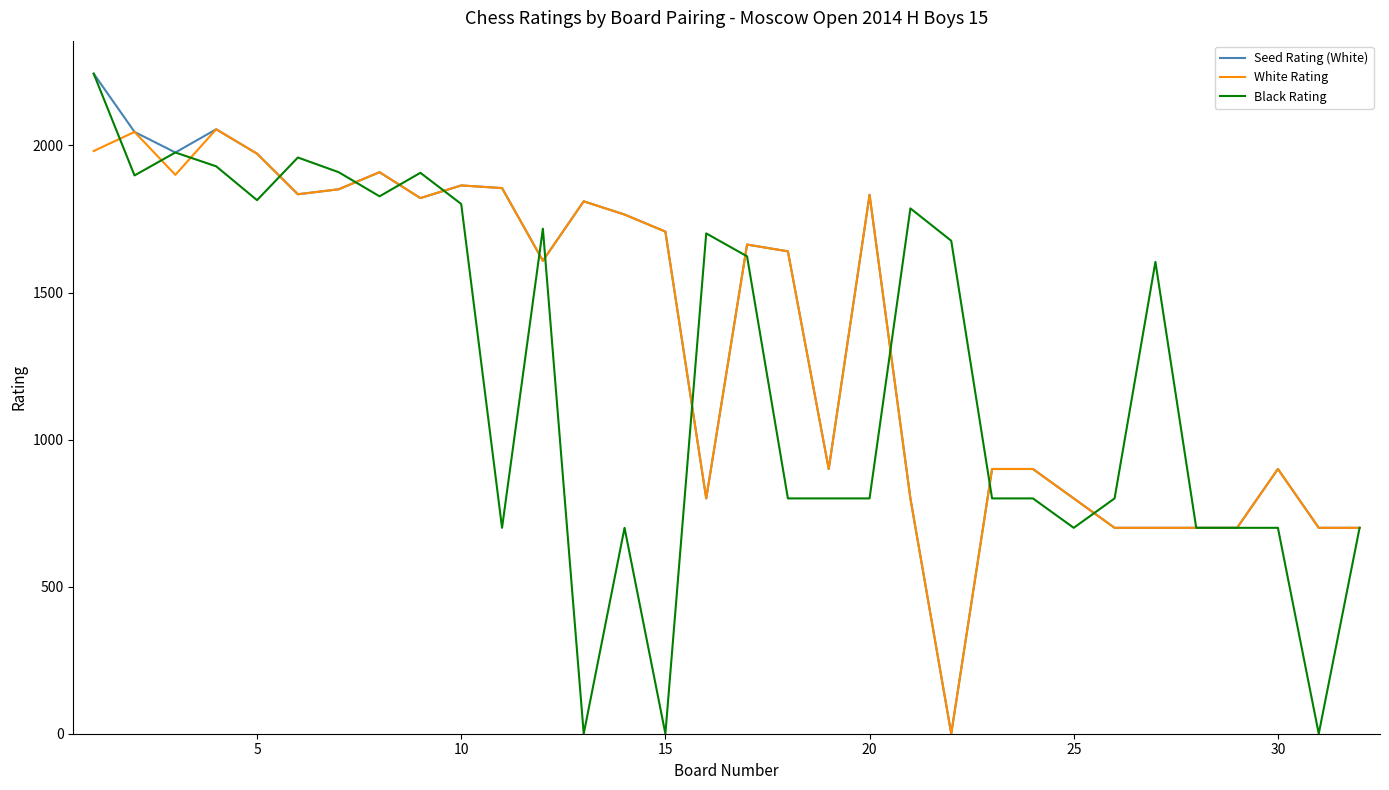

Count the number of categories in the chart.

32